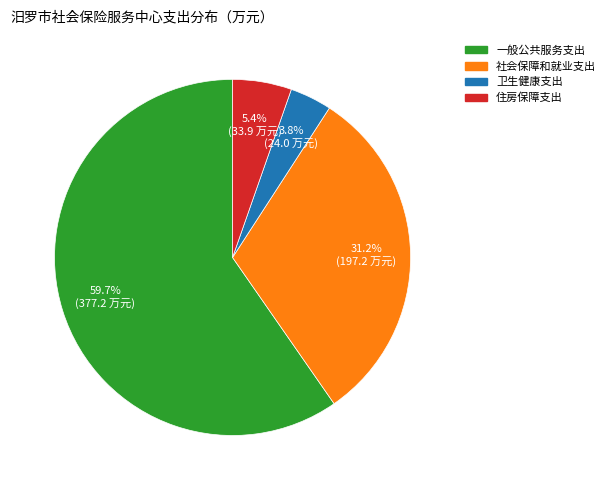

Which has a higher value, 社会保障和就业支出 or 卫生健康支出?

社会保障和就业支出